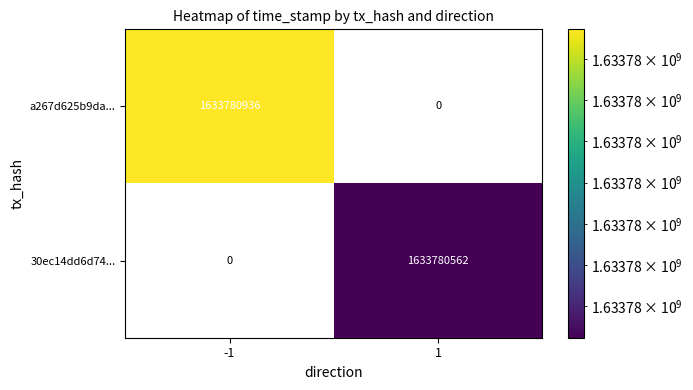

What is the average value of the 30ec14dd6d74a9030d57b109b84e690d94e2e60 series?

816890281